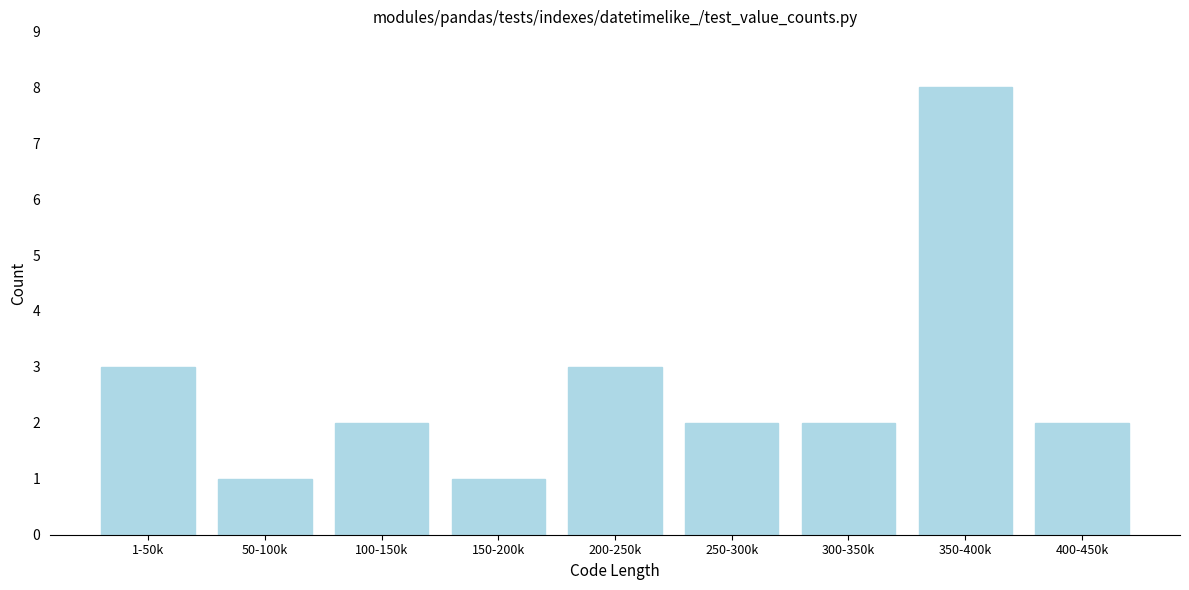

Reading right to left, extract all data points from this chart.

400-450k=2	350-400k=8	300-350k=2	250-300k=2	200-250k=3	150-200k=1	100-150k=2	50-100k=1	1-50k=3